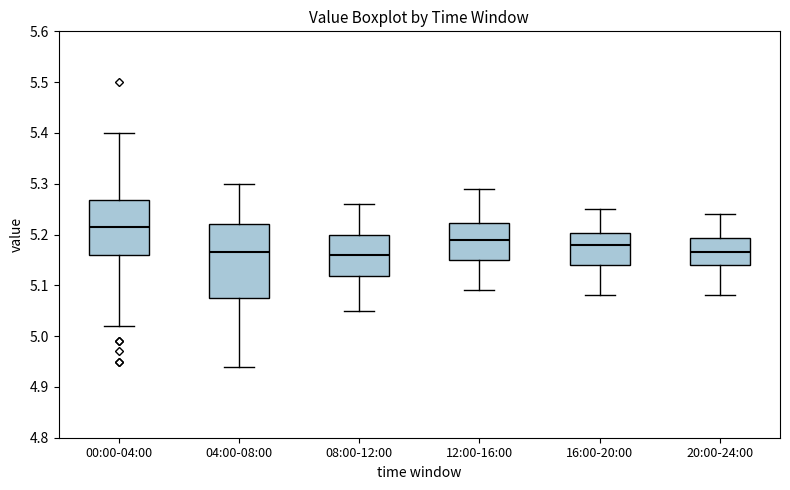

Reading left to right, transcribe this box plot: for each box, give where its median line is, the range the box spans, and where its two whiskers end, as read against the y-axis. The values are not printed on the chart, so give them approximately, as read against the axis.

00:00-04:00: median 5.22, box 5.16 to 5.27, whiskers 5.02 to 5.40
04:00-08:00: median 5.17, box 5.08 to 5.22, whiskers 4.94 to 5.30
08:00-12:00: median 5.16, box 5.12 to 5.20, whiskers 5.05 to 5.26
12:00-16:00: median 5.19, box 5.15 to 5.22, whiskers 5.09 to 5.29
16:00-20:00: median 5.18, box 5.14 to 5.20, whiskers 5.08 to 5.25
20:00-24:00: median 5.17, box 5.14 to 5.19, whiskers 5.08 to 5.24